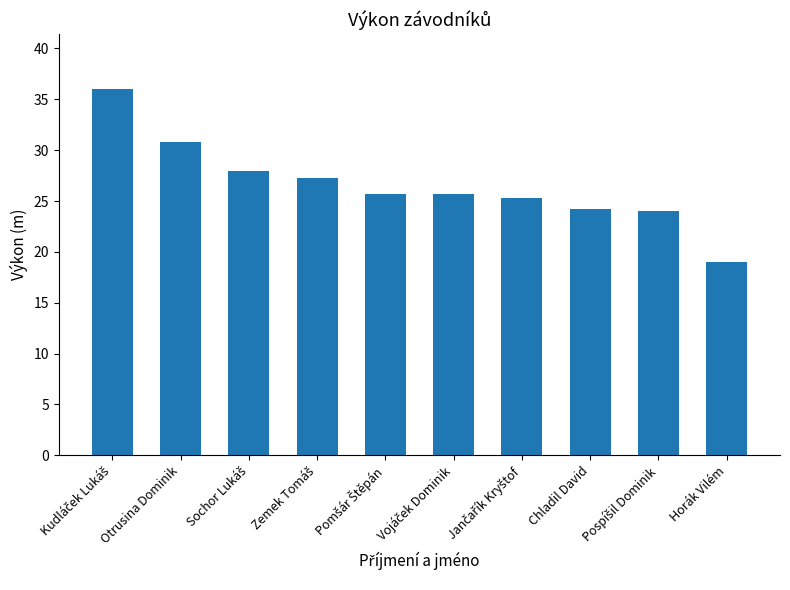

How many bars are there in total?

10